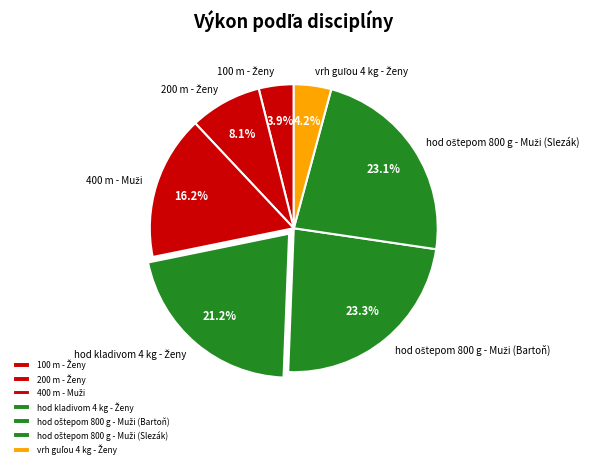

Does any single category account for the majority?

No